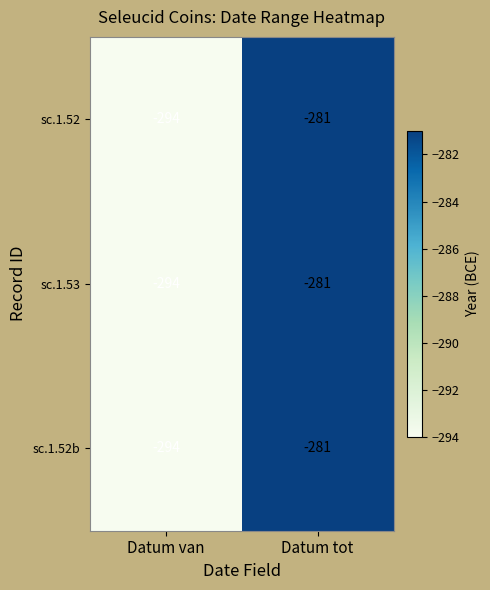

The sc.1.52b series shows -143 at Datum tot. True or false?

False